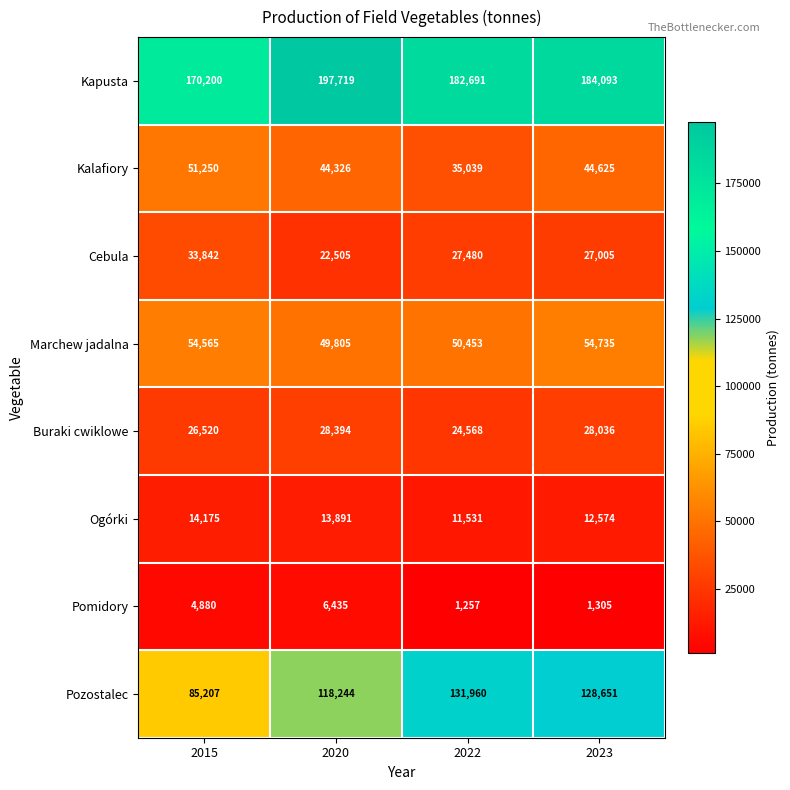

What is the smallest value displayed?

1257